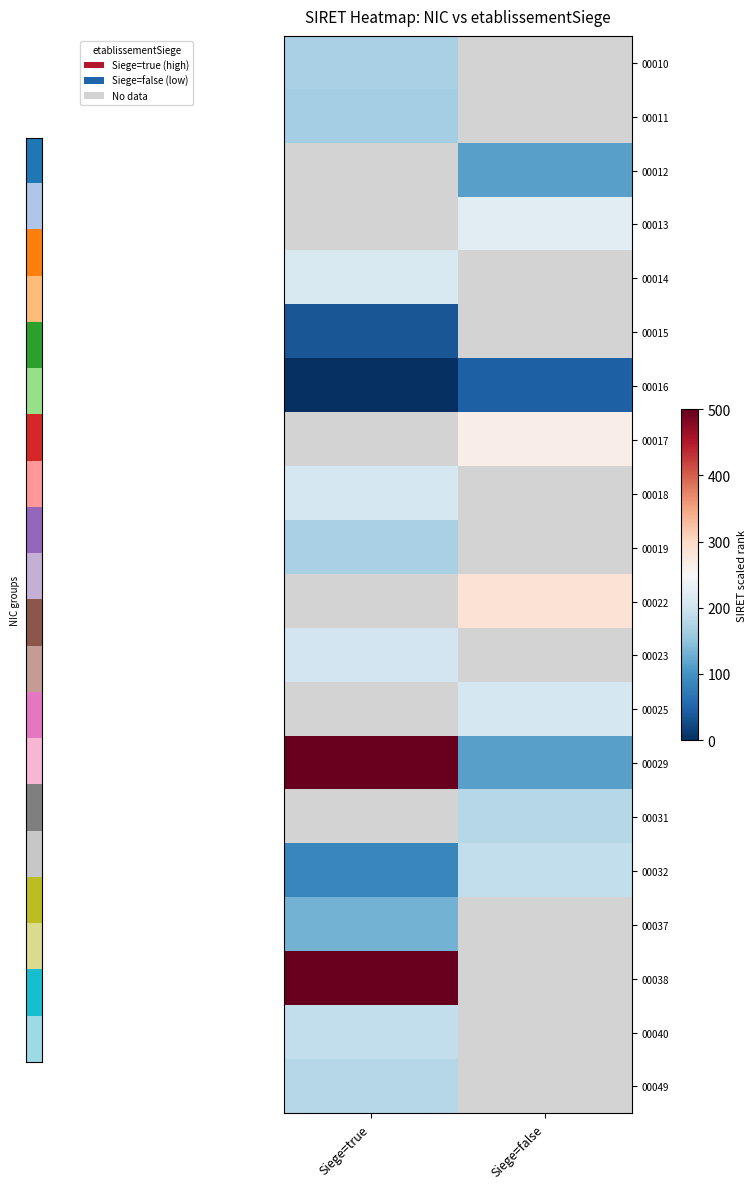

Read the 00049 value at Siege=true.

178.7